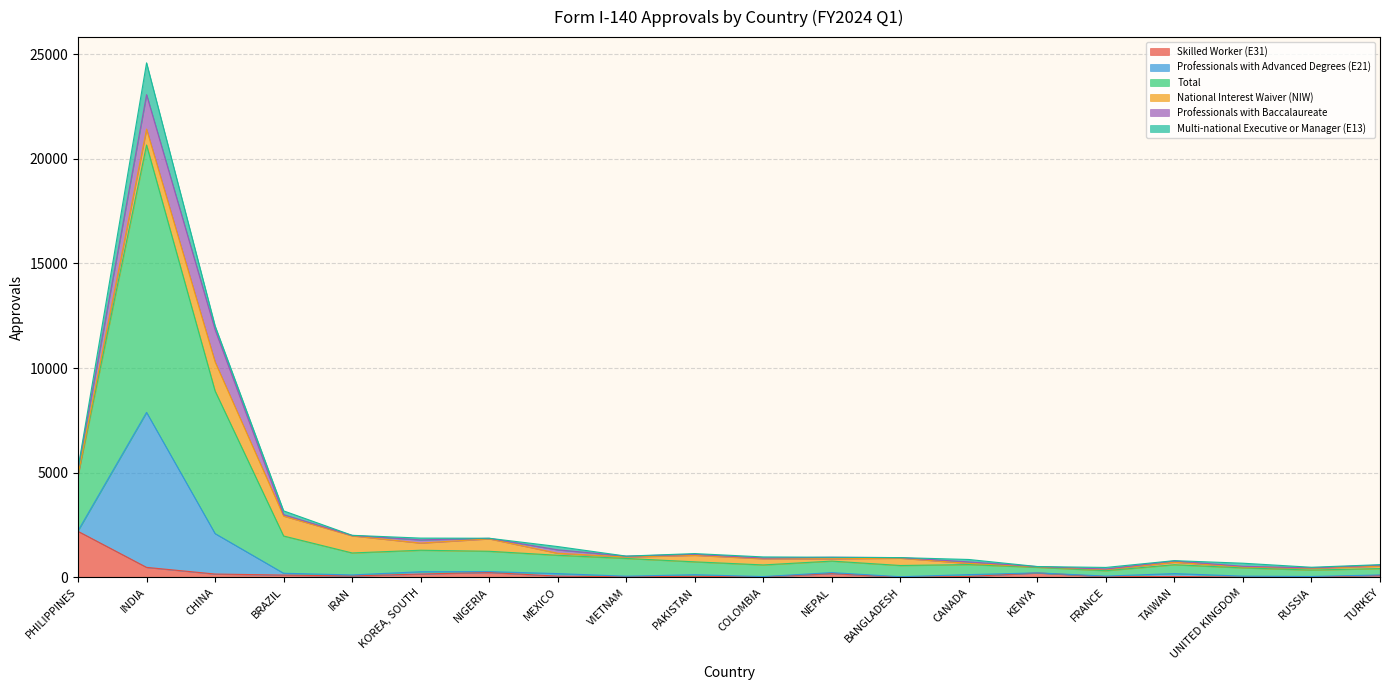

How many times do Skilled Worker (E31) and Multi-national Executive or Manager (E13) cross each other?

12